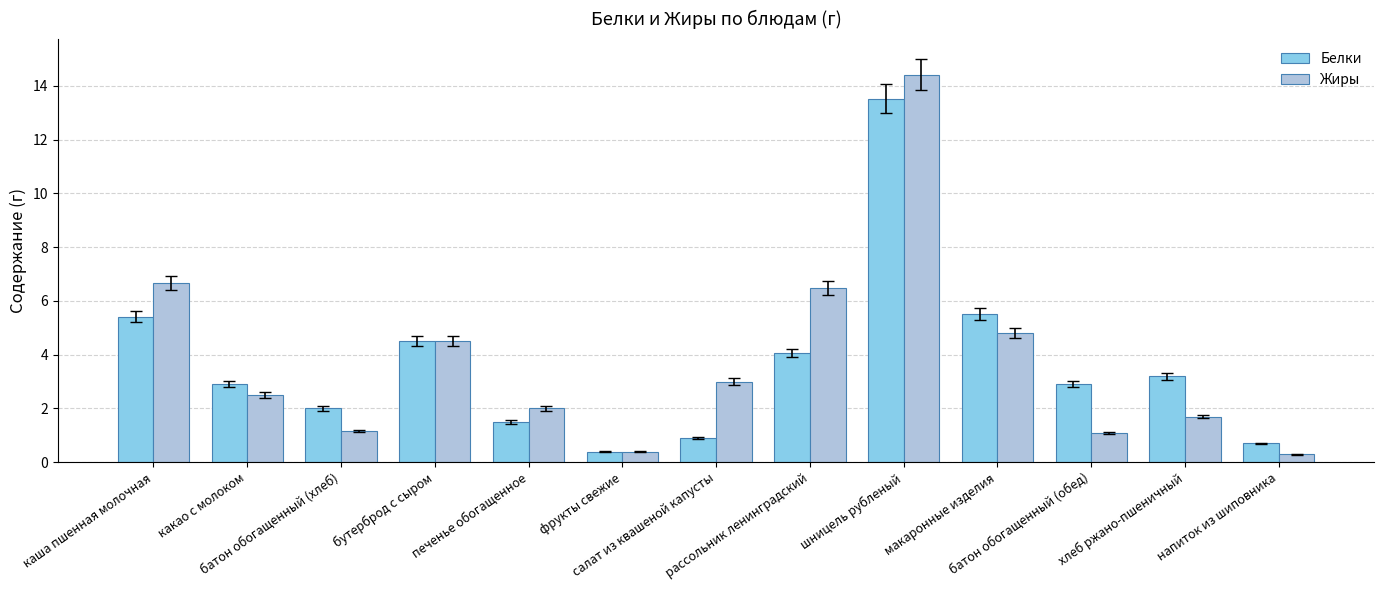

Which category has the highest value across all series?

шницель рубленый